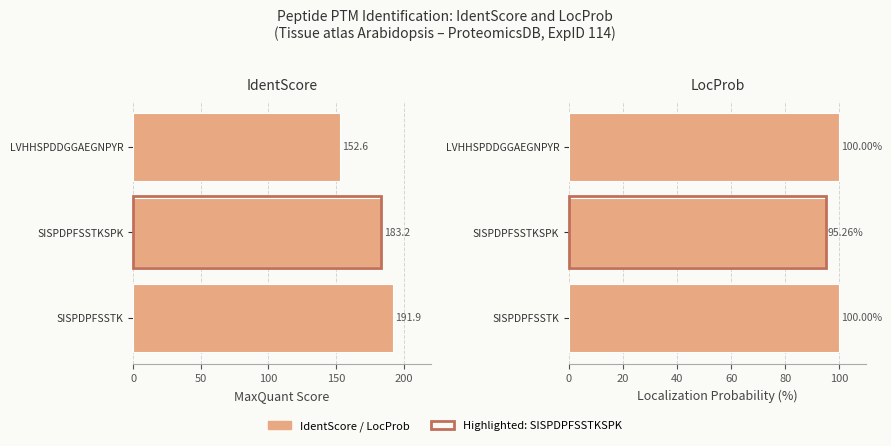

What is the value of the LocProb bar at the 1st from the left?

100.0